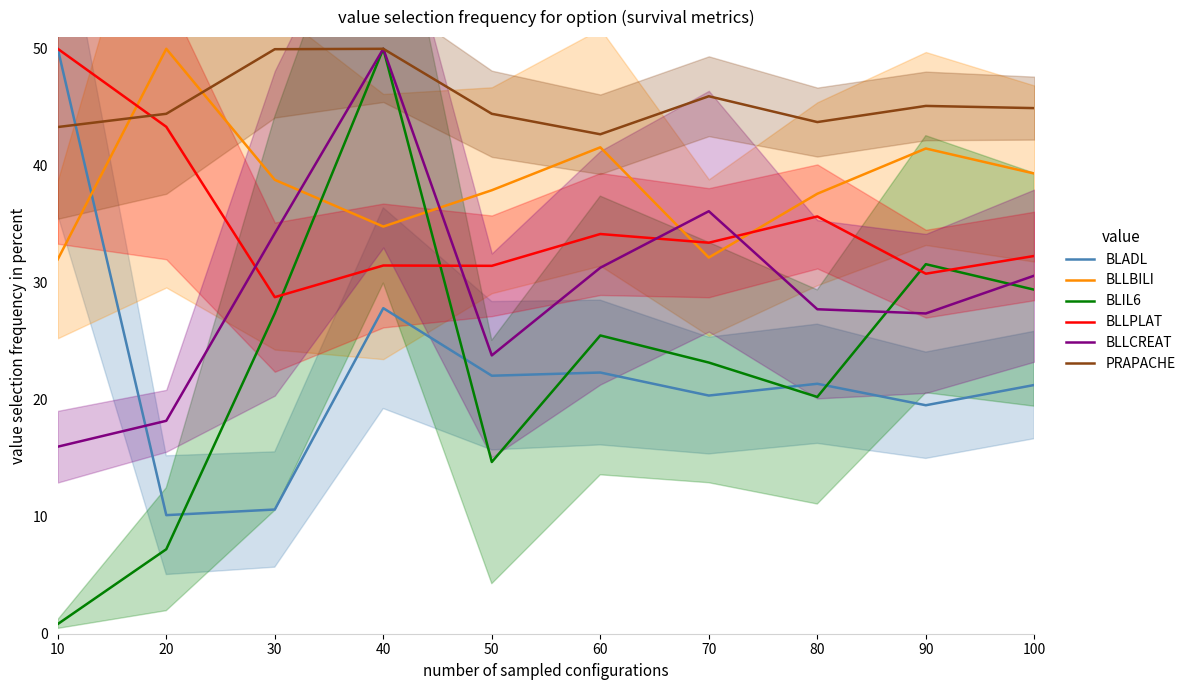

Rank the series at 90 from lowest to highest value.

BLADL, BLLCREAT, BLLPLAT, BLIL6, BLLBILI, PRAPACHE